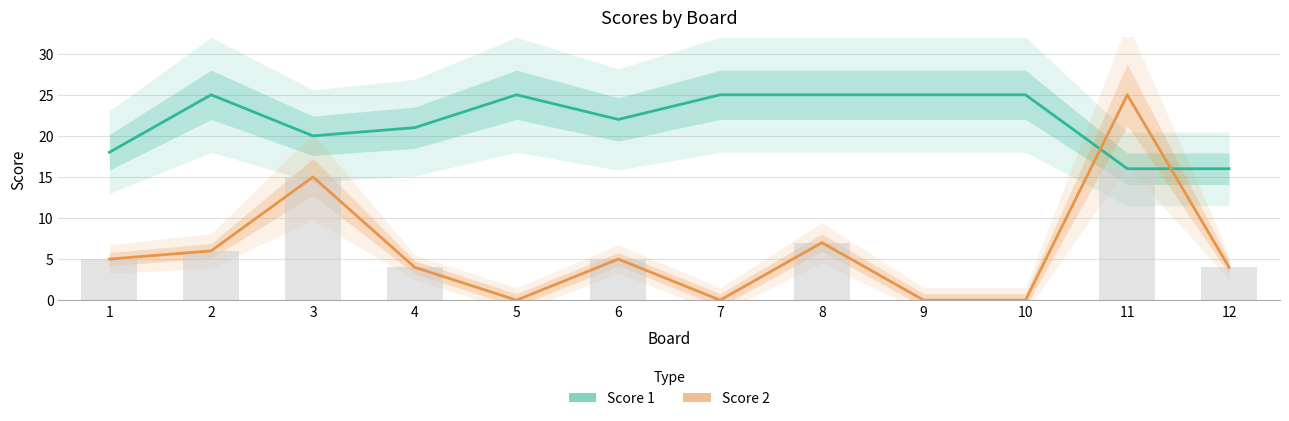

Where is Score 2 nearest to the value 12?

3